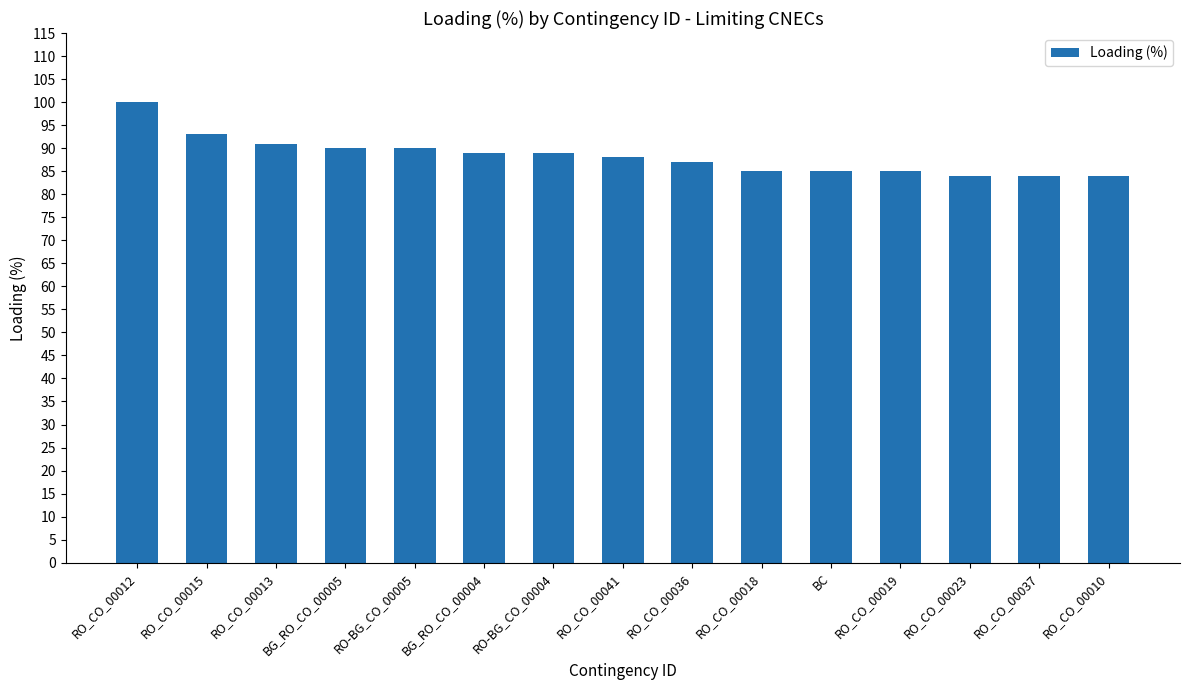

The value at RO_CO_00013 is 91. True or false?

True